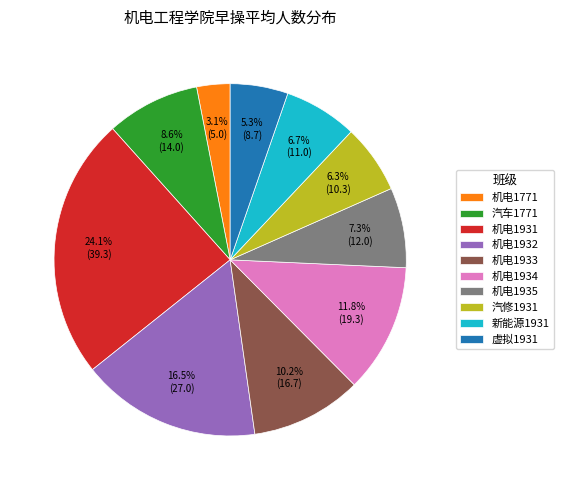

Is there a majority slice in this chart?

No